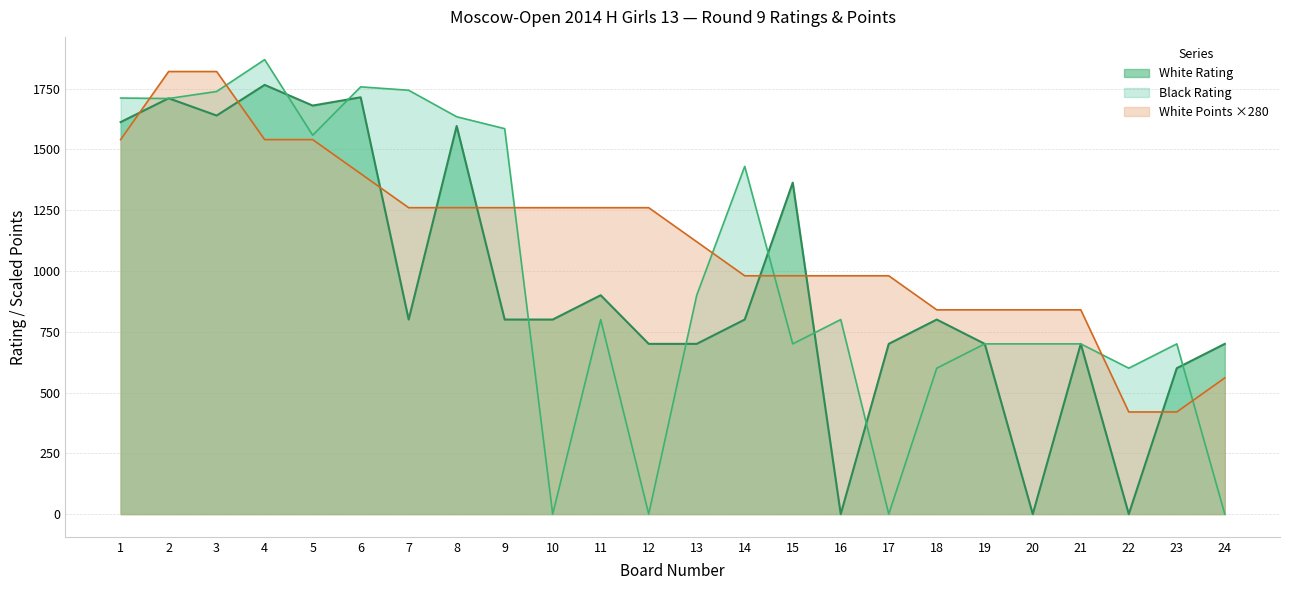

How many values in the White Rating series exceed 800?

9